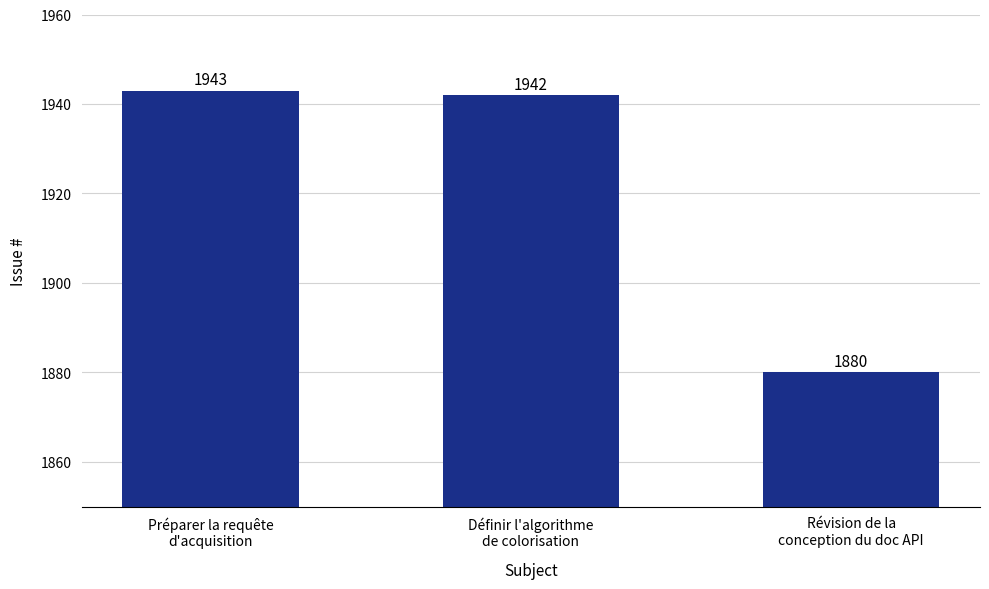

What is the change in value from Définir l'algorithme
de colorisation to Révision de la
conception du doc API?

-62